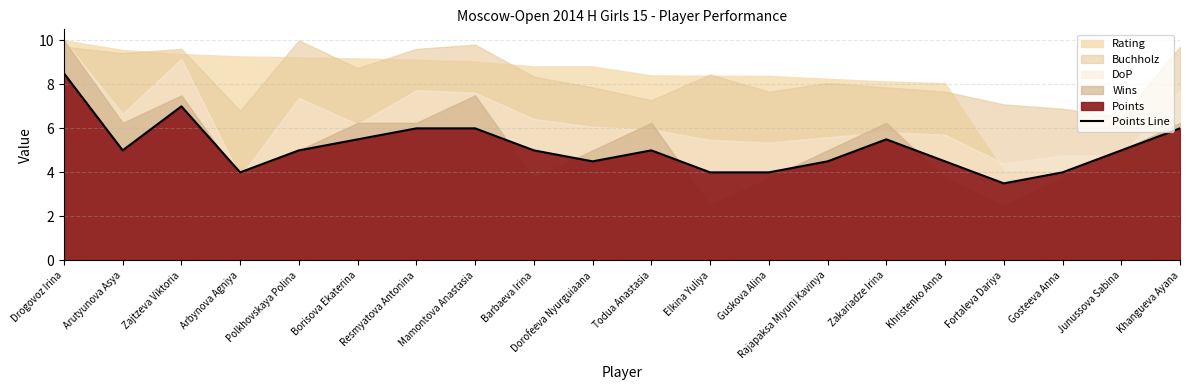

At which category does the chart reach its peak across all series?

Drogovoz Irina